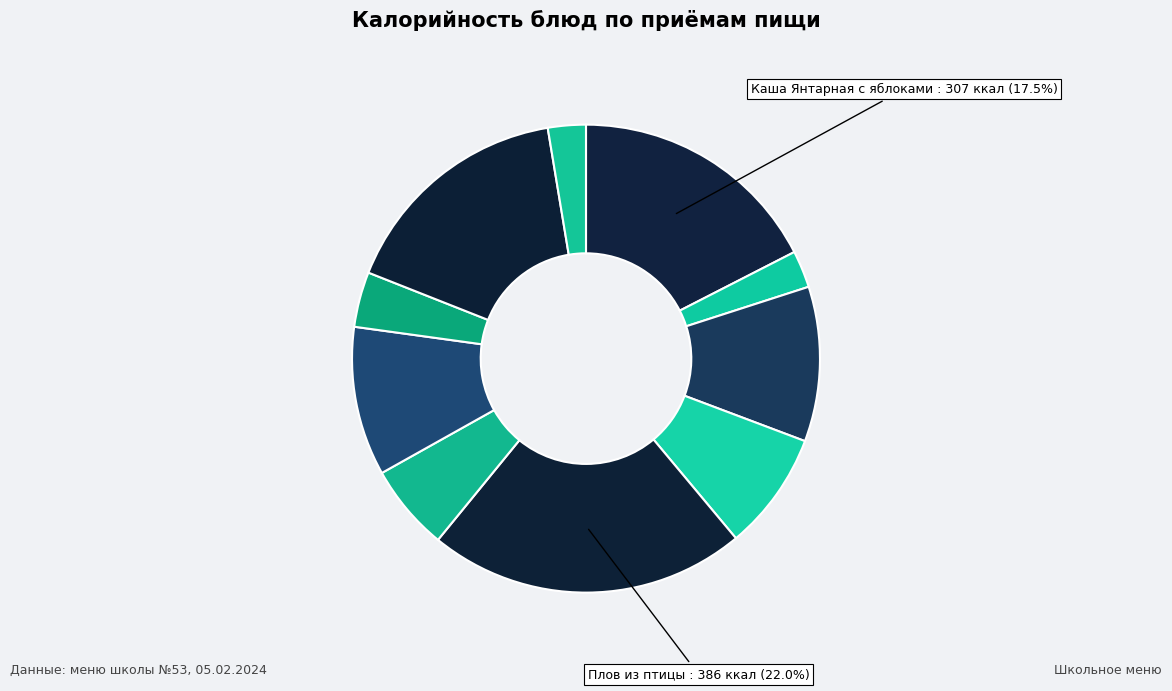

Which slice is the smallest?

Чай с сахаром